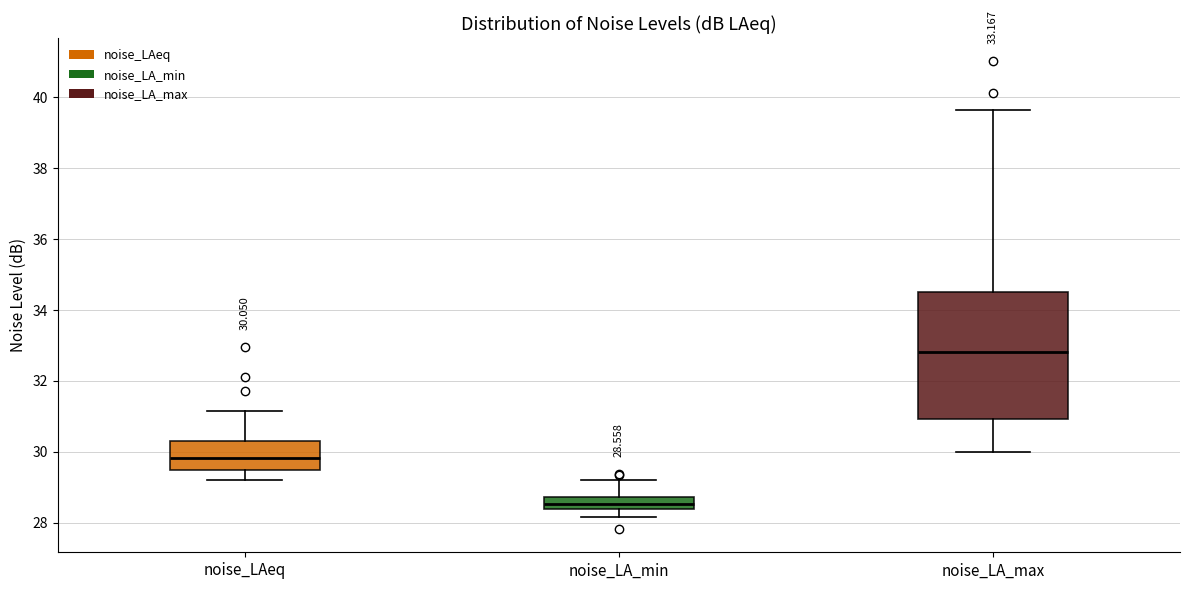

Which box's median line is the highest?

noise_LA_max